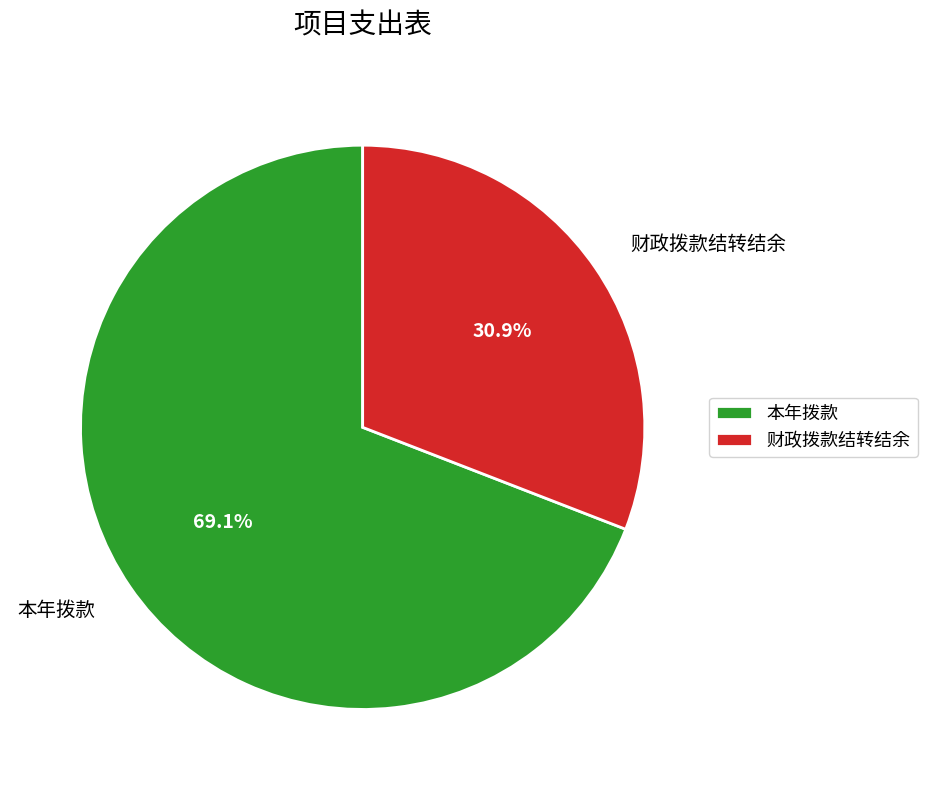

How many segments does this pie chart have?

2